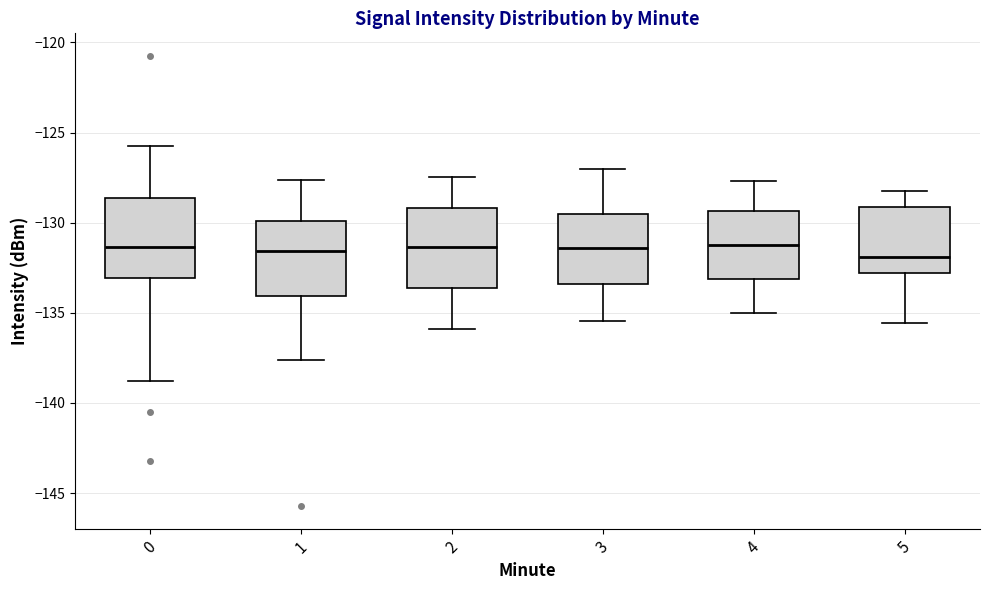

Where is the upper edge of the box at x = 1 on the y-axis? The values are not printed on the chart, so give them approximately, as read against the axis.

-130.0